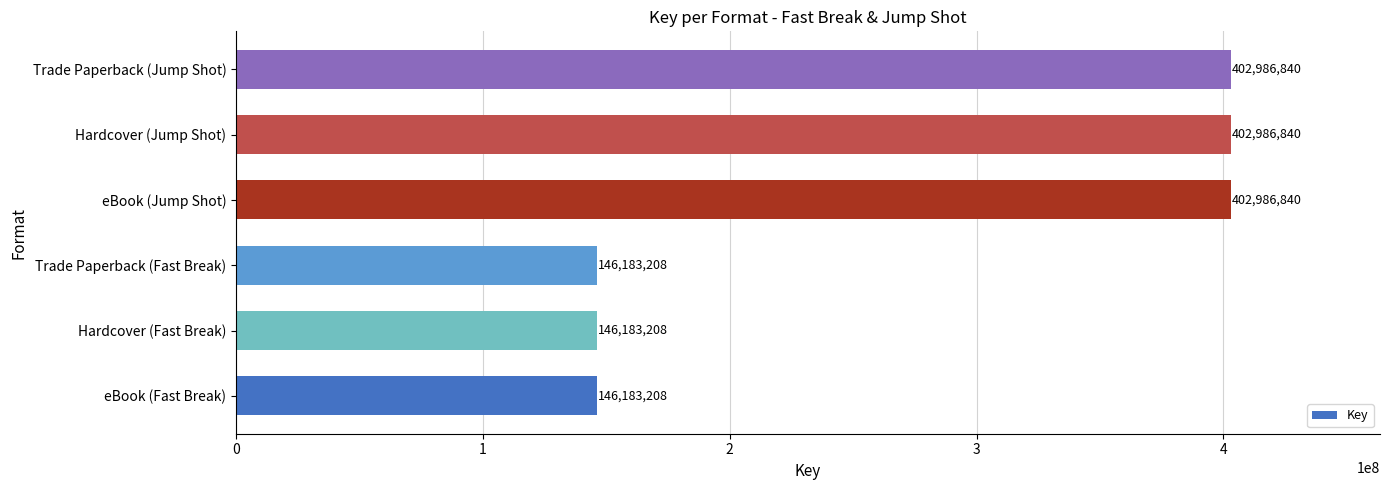

What is the difference between the values at Hardcover (Fast Break) and Hardcover (Jump Shot)?

256803632